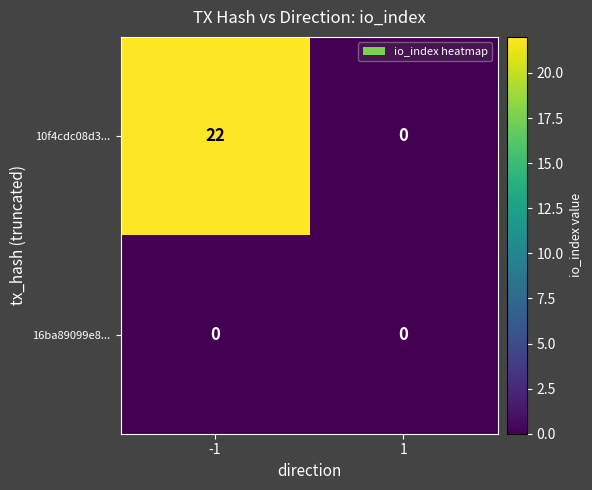

The value of 16ba89099e8... at 1 is 0. True or false?

True